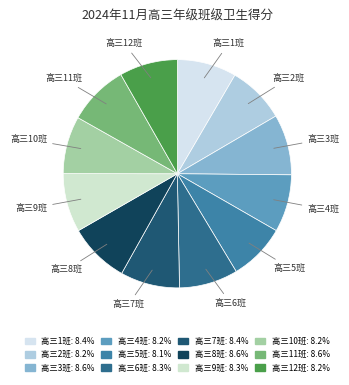

Combined, do 高三2班 and 高三5班 account for over 50%?

No